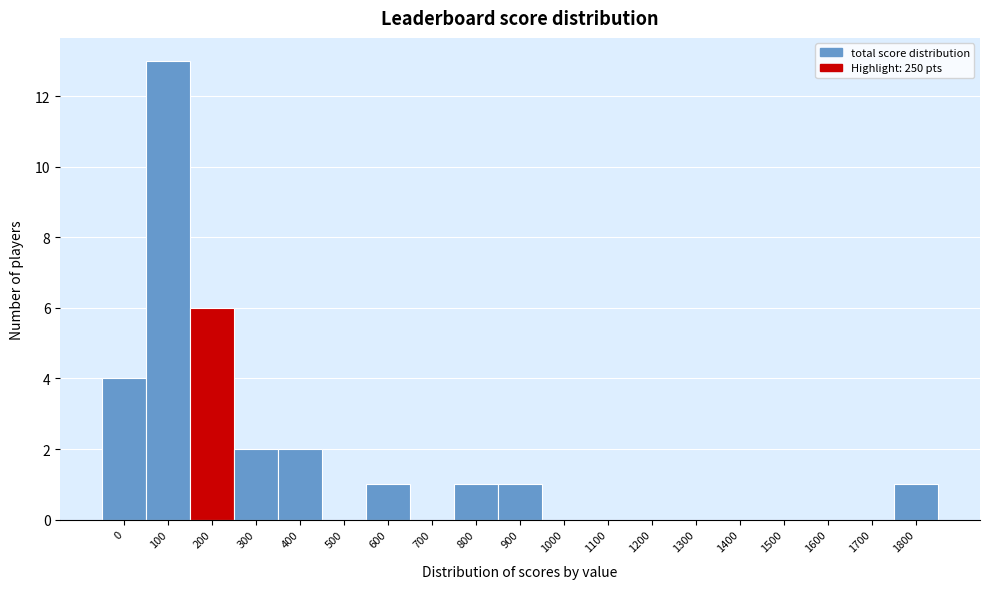

Reading right to left, what are all the values shown in this chart?

1800=1	1700=0	1600=0	1500=0	1400=0	1300=0	1200=0	1100=0	1000=0	900=1	800=1	700=0	600=1	500=0	400=2	300=2	200=6	100=13	0=4